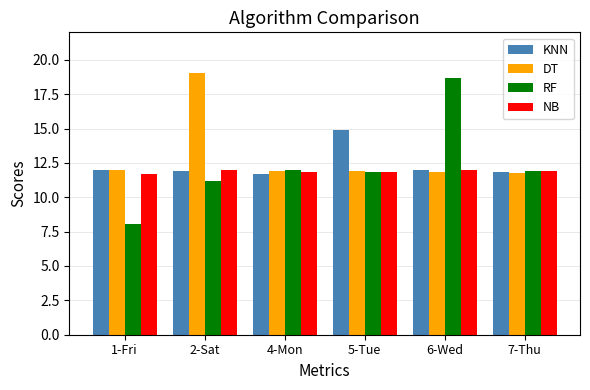

What is the greatest value displayed?

19.0